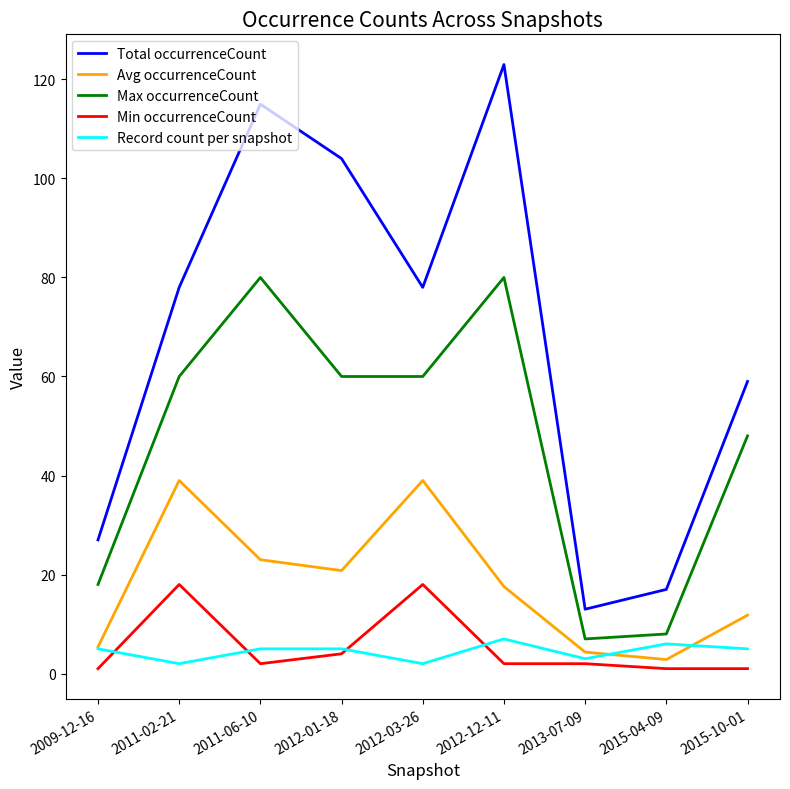

Between 2009-12-16 and 2012-01-18, which series saw the biggest shift?

Total occurrenceCount